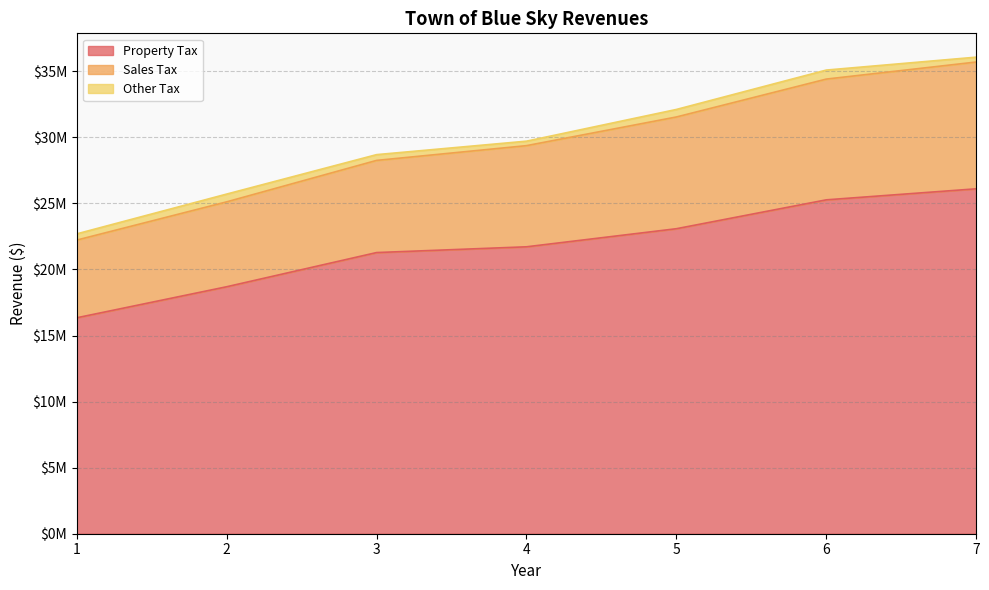

At which label does Sales Tax first exceed 29707286?

5